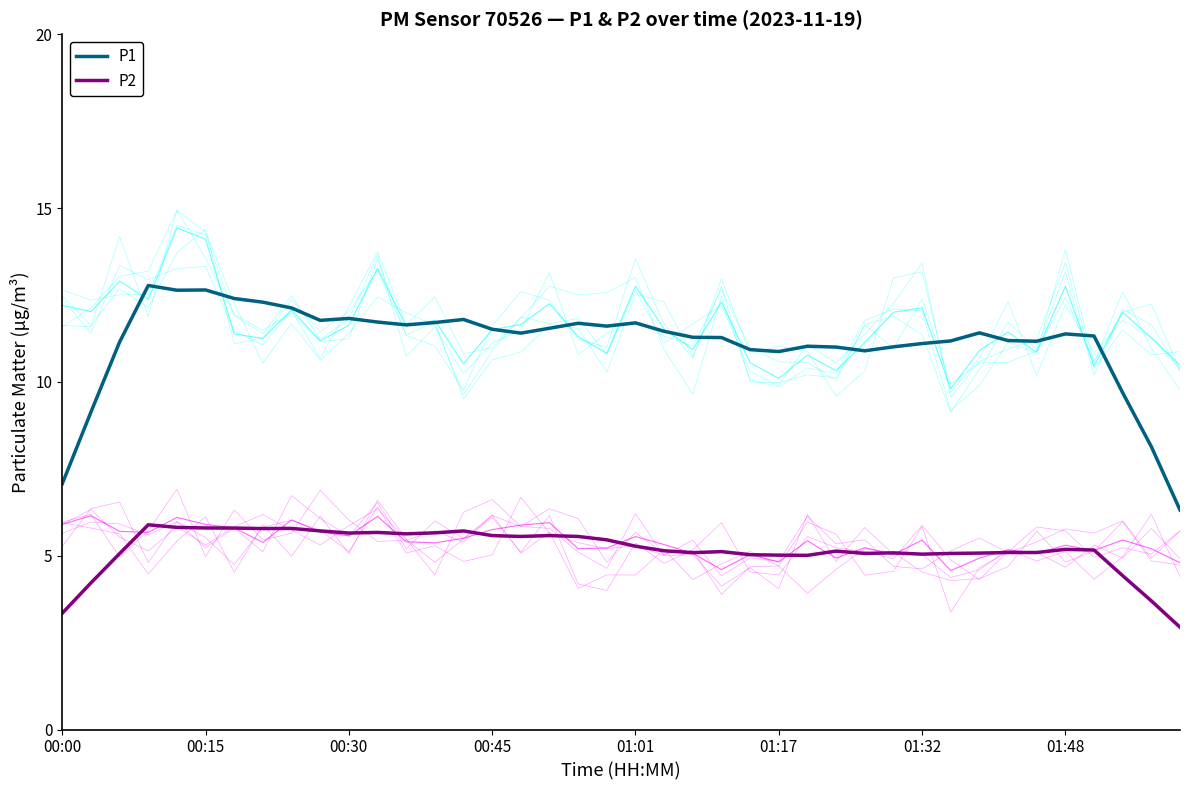

Which series has the largest range (max minus min)?

P1